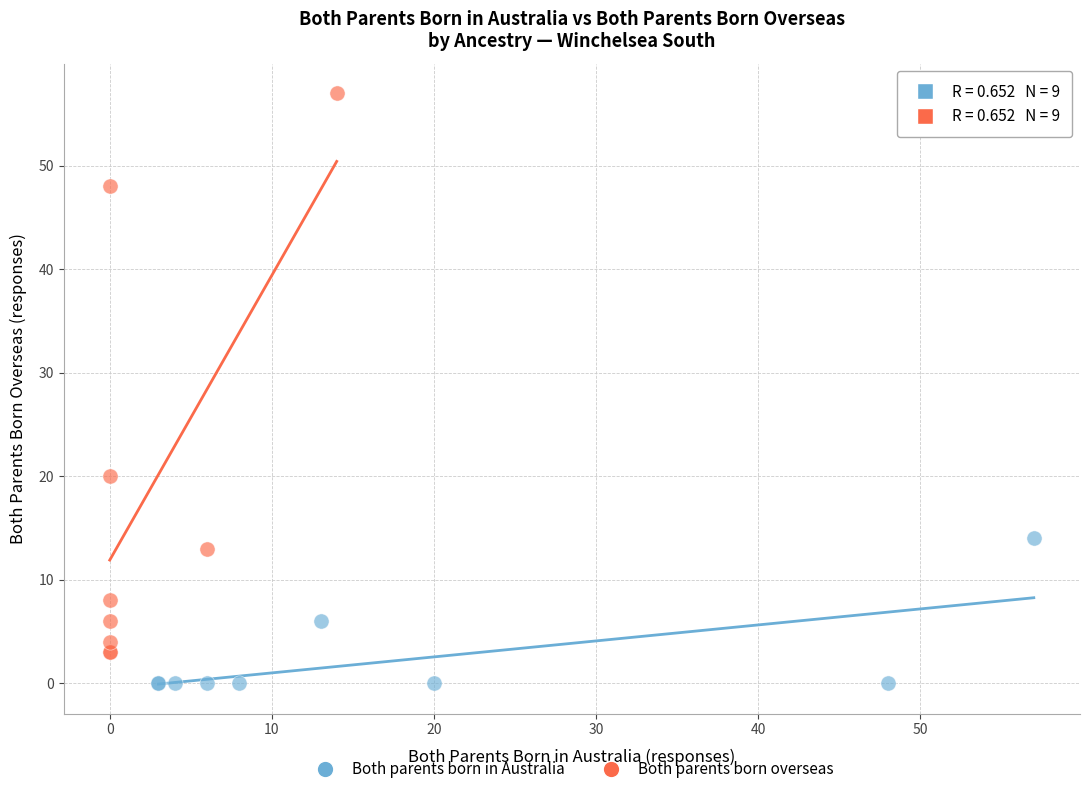

Which series contains the lowest Y value?

Both parents born in Australia